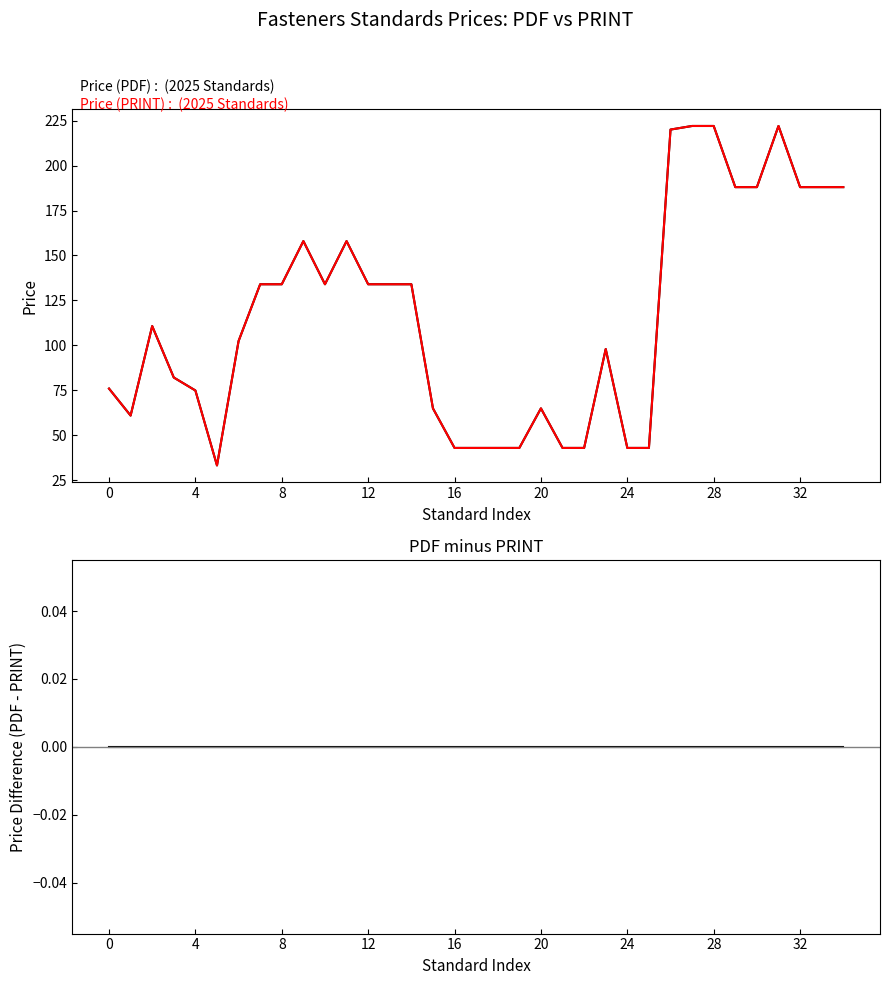

True or false: Price (PDF) and PDF - PRINT cross at least once.

False